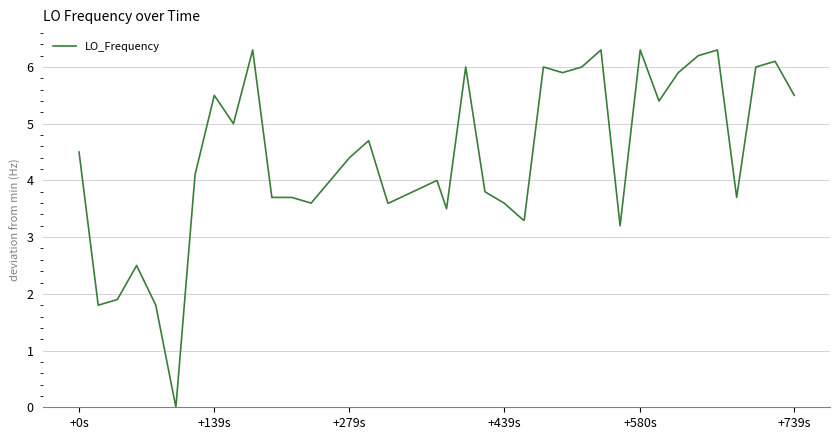

What is the difference between the maximum and minimum values?

6.3